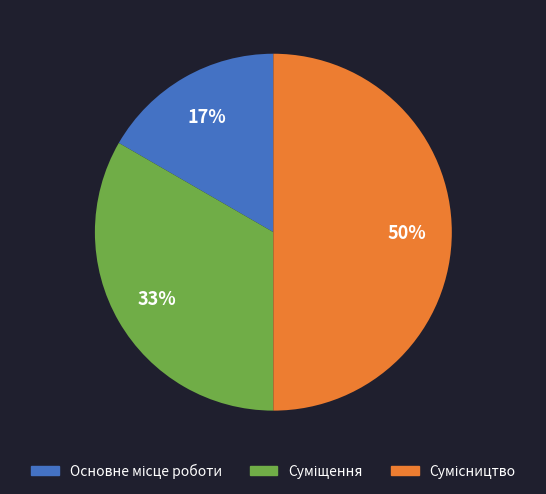

To the nearest percent, what is the average slice percentage?

33%